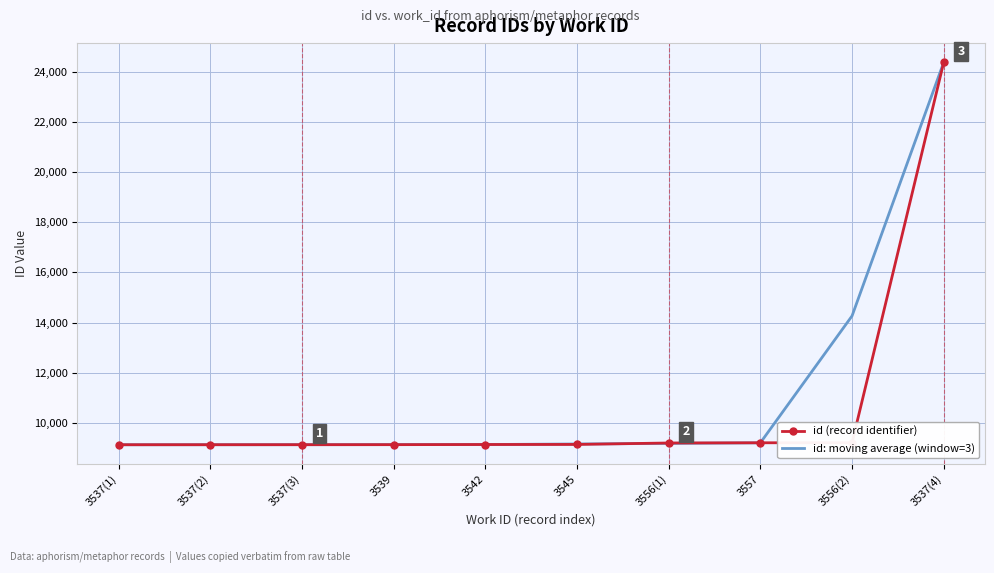

What is the total value across all series at 3537(1)?

18254.0